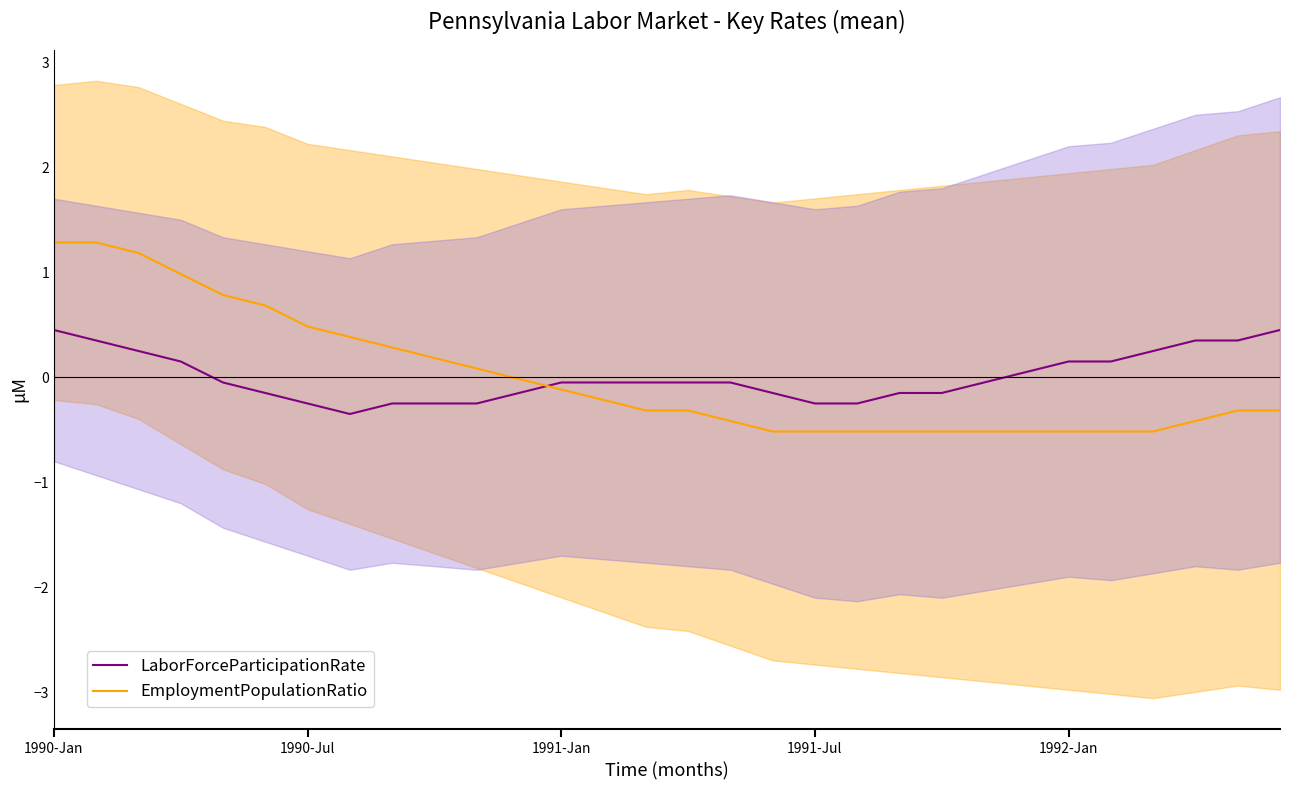

How many interior local valleys does the LaborForceParticipationRate series have?

1